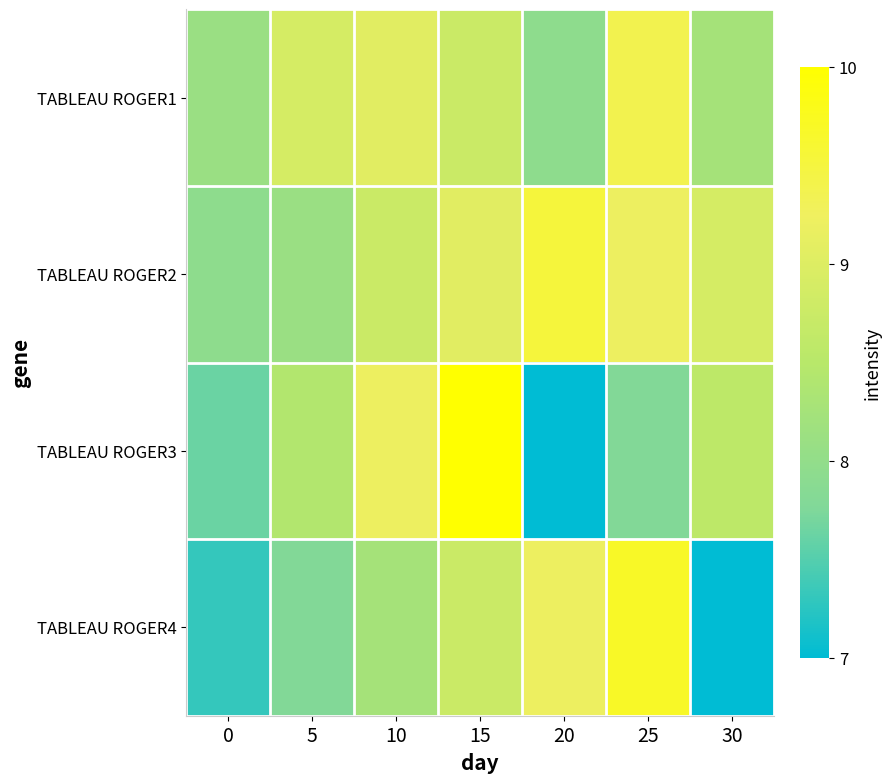

Reading right to left, what are all the values shown in this chart?

TABLEAU ROGER1: 30=8.3	25=9.4	20=7.9	15=8.7	10=9.1	5=8.9	0=8.1
TABLEAU ROGER2: 30=8.9	25=9.2	20=9.5	15=9.1	10=8.7	5=8.1	0=7.9
TABLEAU ROGER3: 30=8.6	25=7.8	20=7.0	15=10.0	10=9.2	5=8.4	0=7.6
TABLEAU ROGER4: 30=7.0	25=9.7	20=9.2	15=8.7	10=8.3	5=7.8	0=7.3